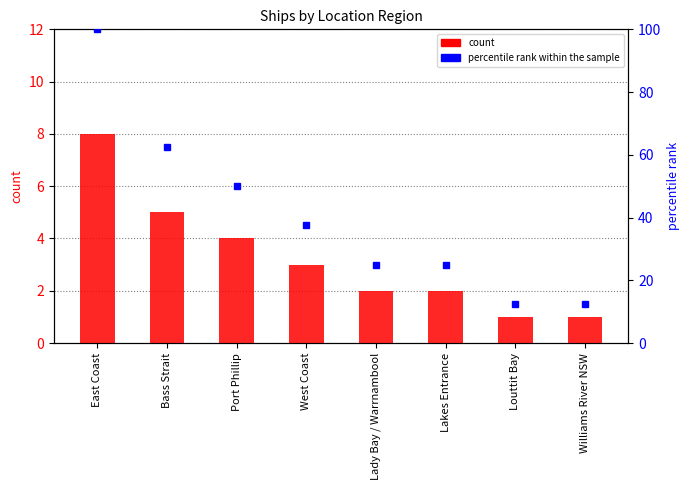

What is the approximate value of percentile rank within the sample at Lady Bay / Warrnambool?

25.0